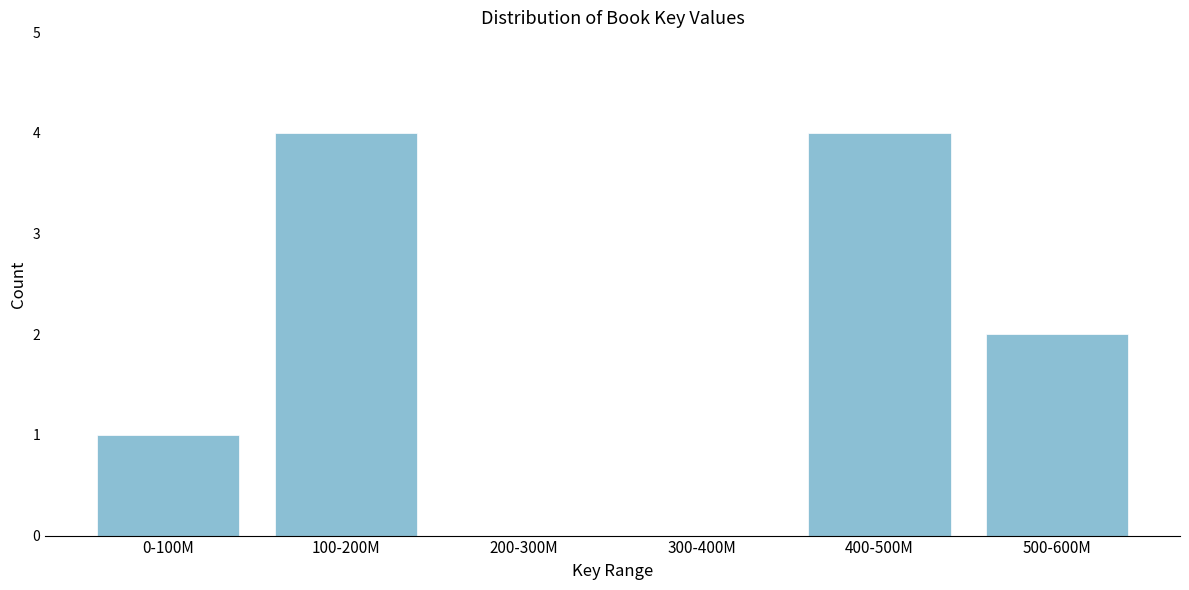

Reading left to right, extract all data points from this chart.

0-100M=1	100-200M=4	200-300M=0	300-400M=0	400-500M=4	500-600M=2